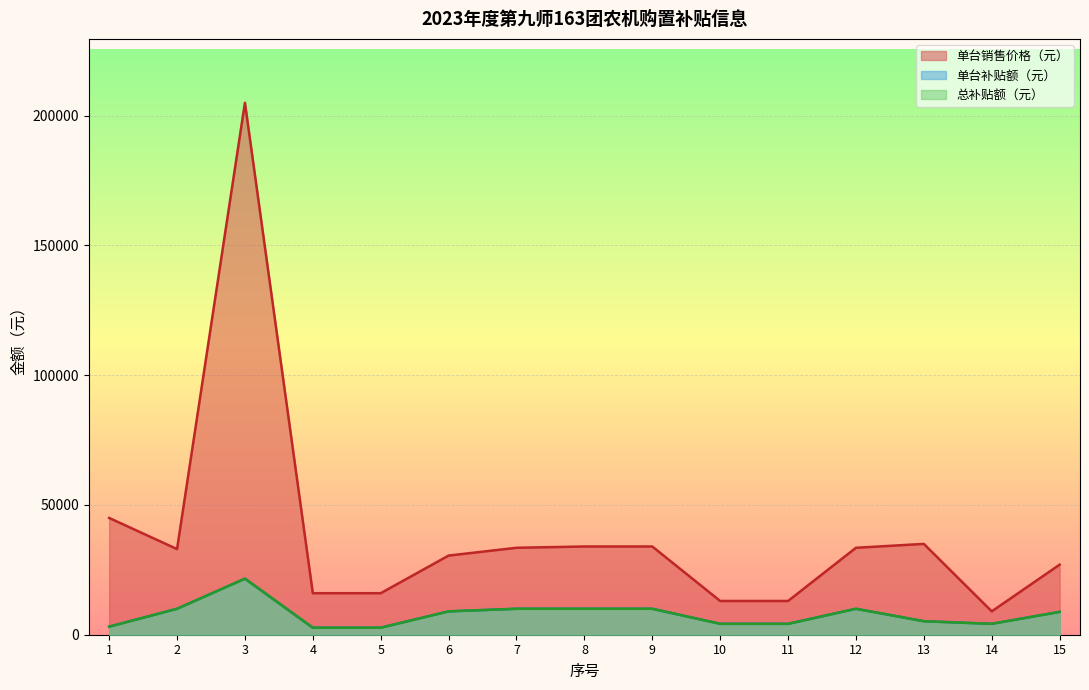

What is the difference between the highest and lowest values at 1?

41900